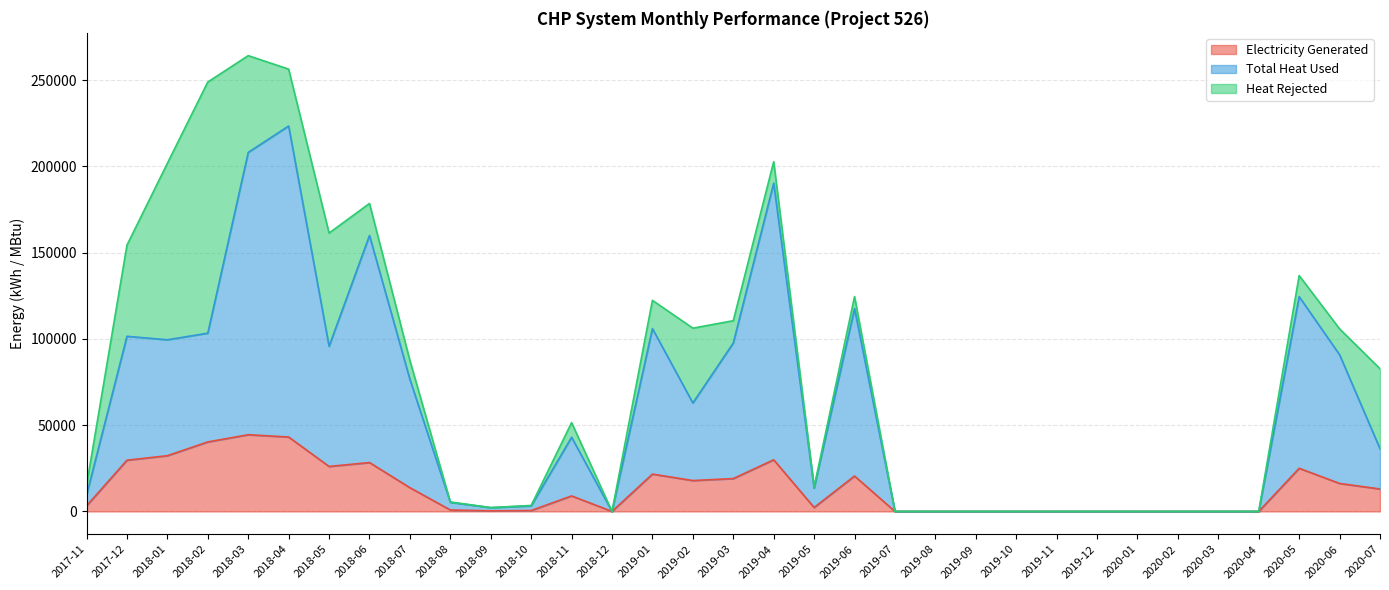

Which category has the highest value in the Total Heat Used series?

2018-04